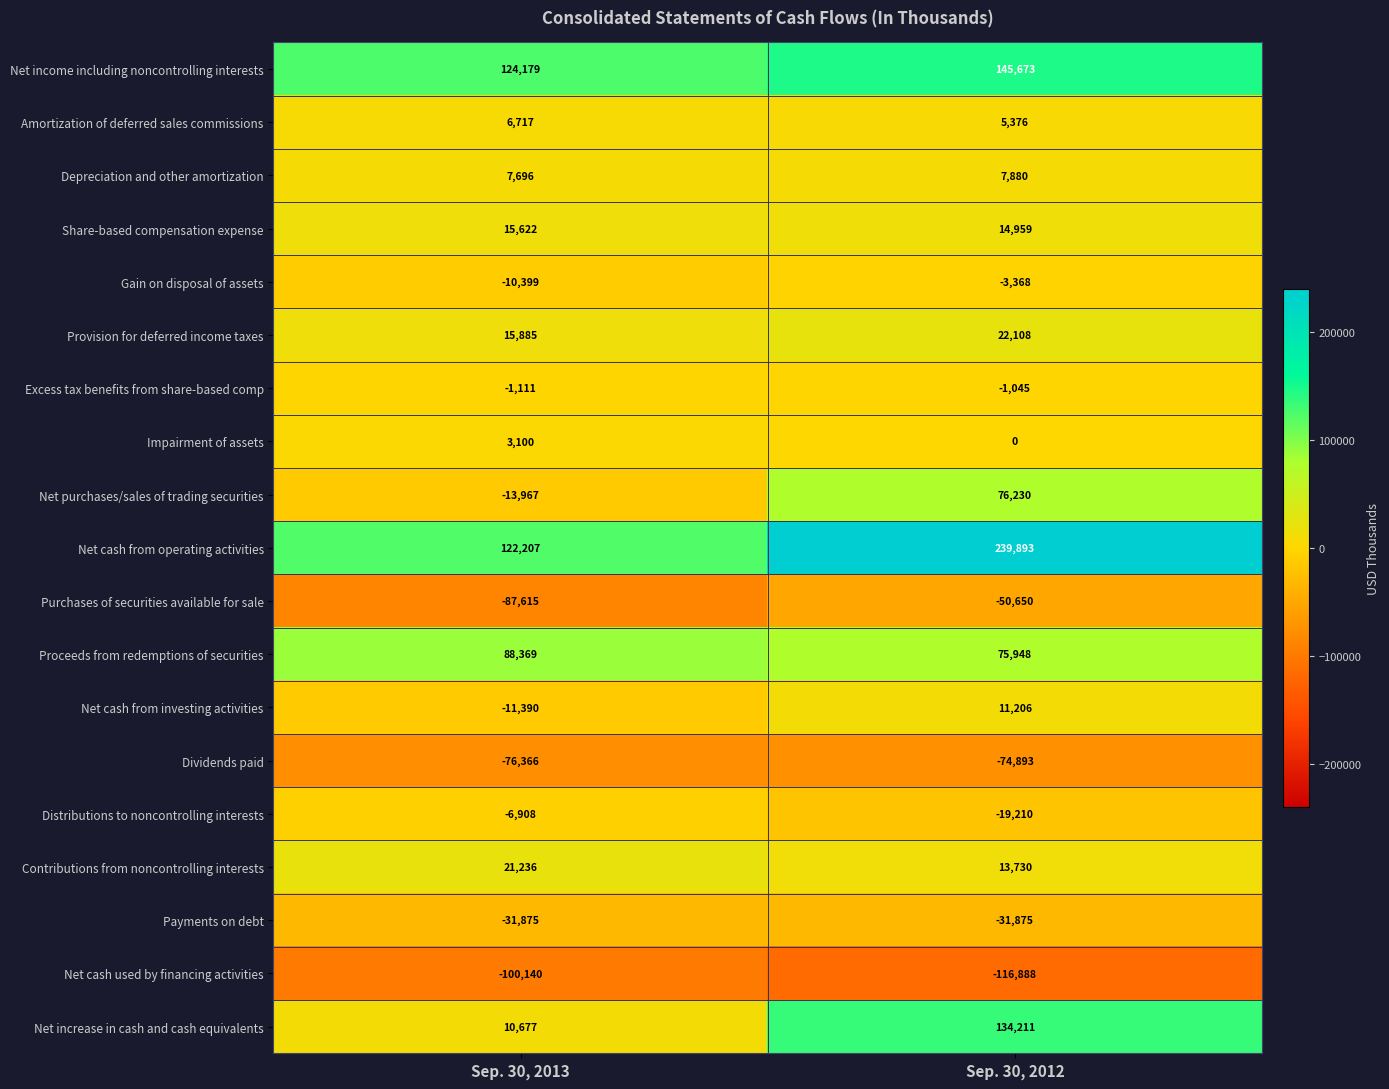

Which series has the largest total across all categories?

Net cash from operating activities